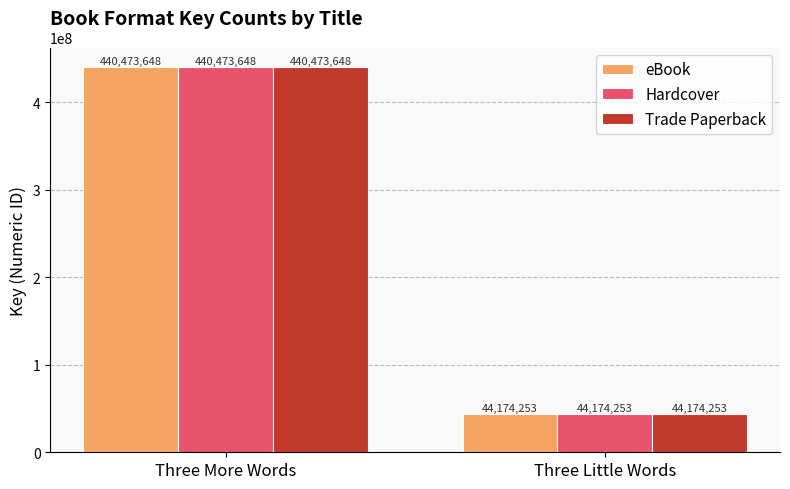

Is the value of Trade Paperback at Three More Words greater than the value of Hardcover at Three Little Words?

Yes